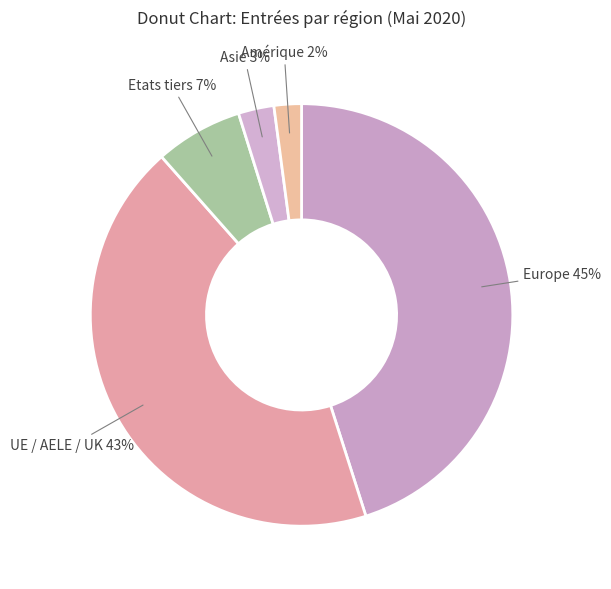

To the nearest percent, what is the combined percentage of Etats tiers and UE / AELE / UK?

50%